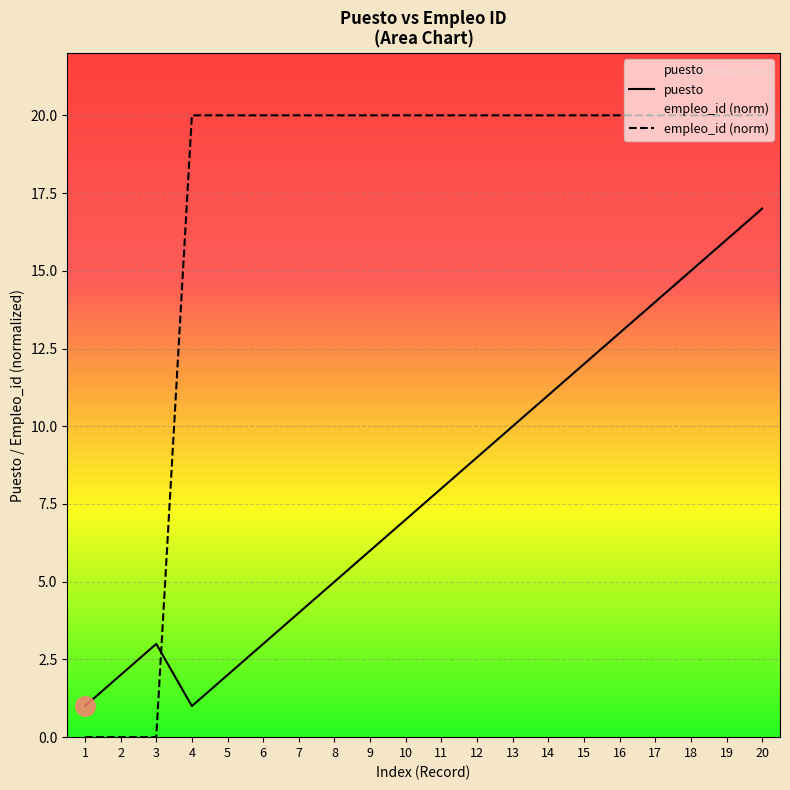

The value of puesto at 9 is 2. True or false?

False